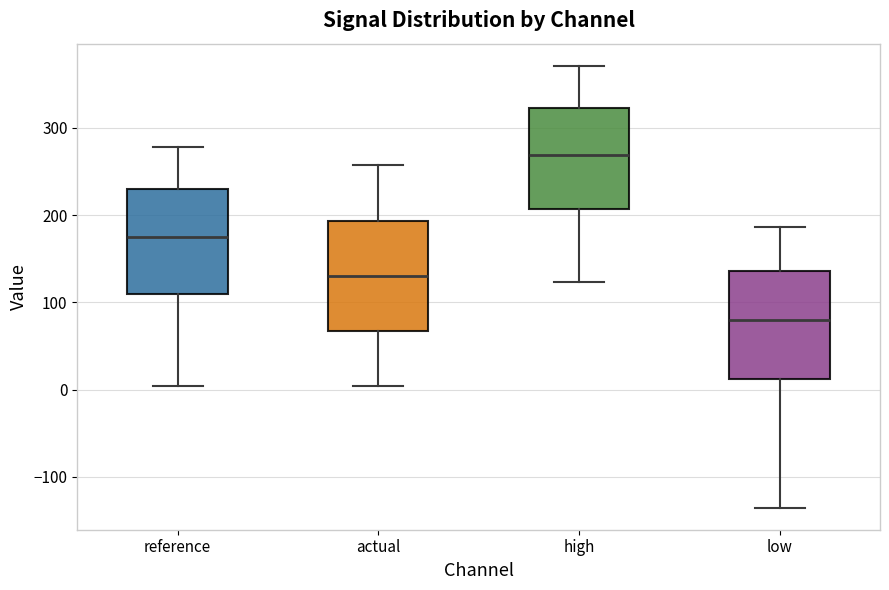

Reading left to right, read every box against the y-axis: the position of its median line, the range the box covers, and the ends of its whiskers. The values are not printed on the chart, so give them approximately, as read against the axis.

reference: median 170, box 110 to 230, whiskers 0 to 280
actual: median 130, box 70 to 190, whiskers 0 to 260
high: median 270, box 210 to 320, whiskers 120 to 370
low: median 80, box 10 to 140, whiskers -140 to 190